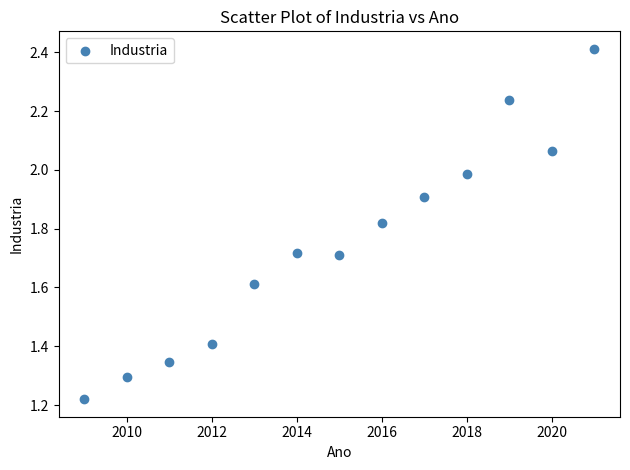

What is the range of X values (max minus min)?

12.0